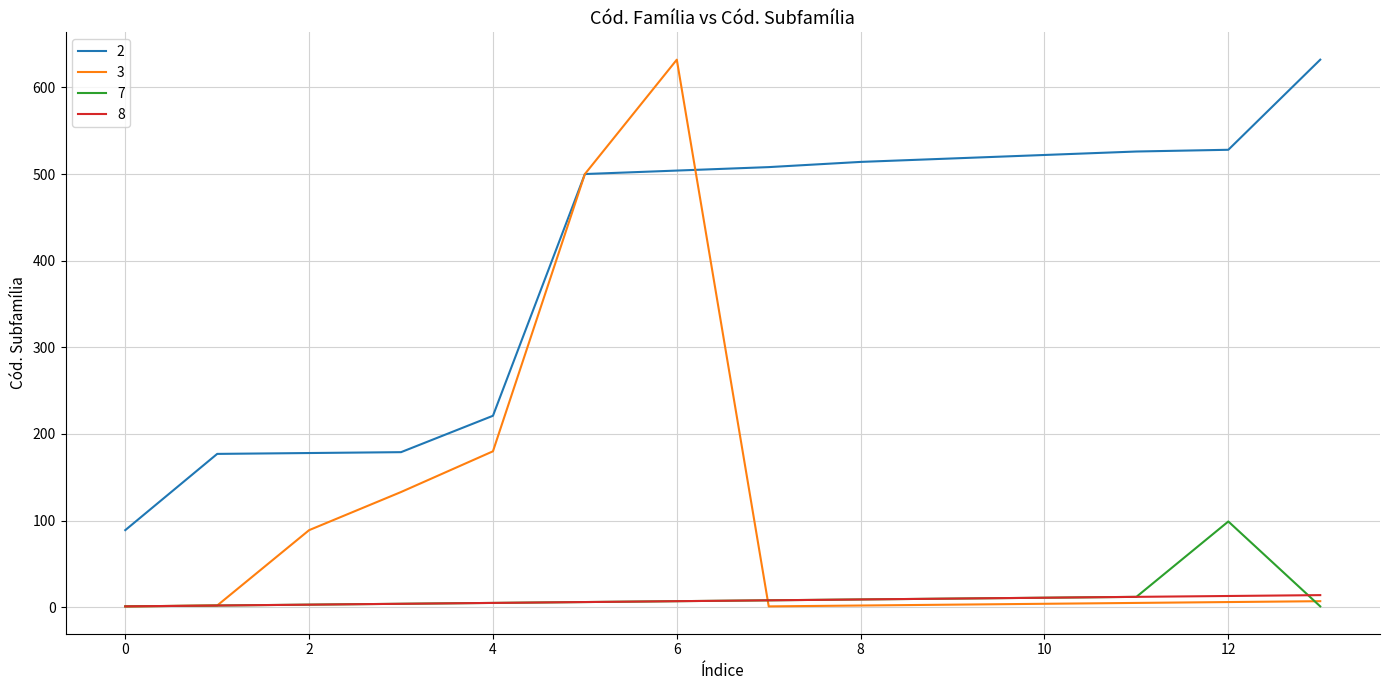

True or false: 7 and 2 intersect in this chart.

False